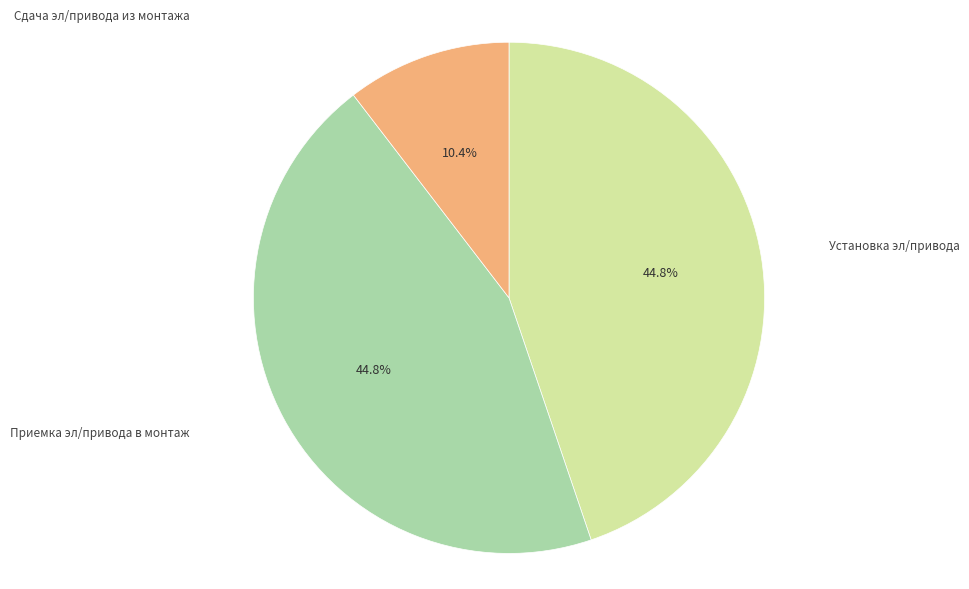

Is there a majority slice in this chart?

No